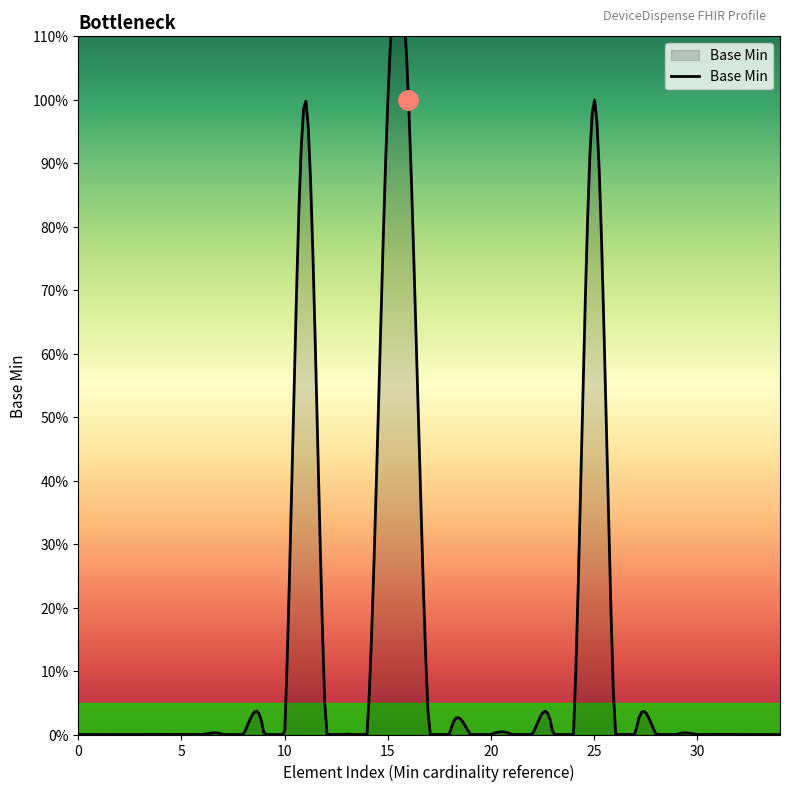

Reading right to left, list all the values displayed in this chart.

0=0	0=0	0=0	0=0	0=0	0=0	0=0	0=0	0=0	1=1	0=0	0=0	0=0	0=0	0=0	0=0	0=0	0=0	1=1	1=1	0=0	0=0	0=0	1=1	0=0	0=0	0=0	0=0	0=0	0=0	0=0	0=0	0=0	0=0	0=0